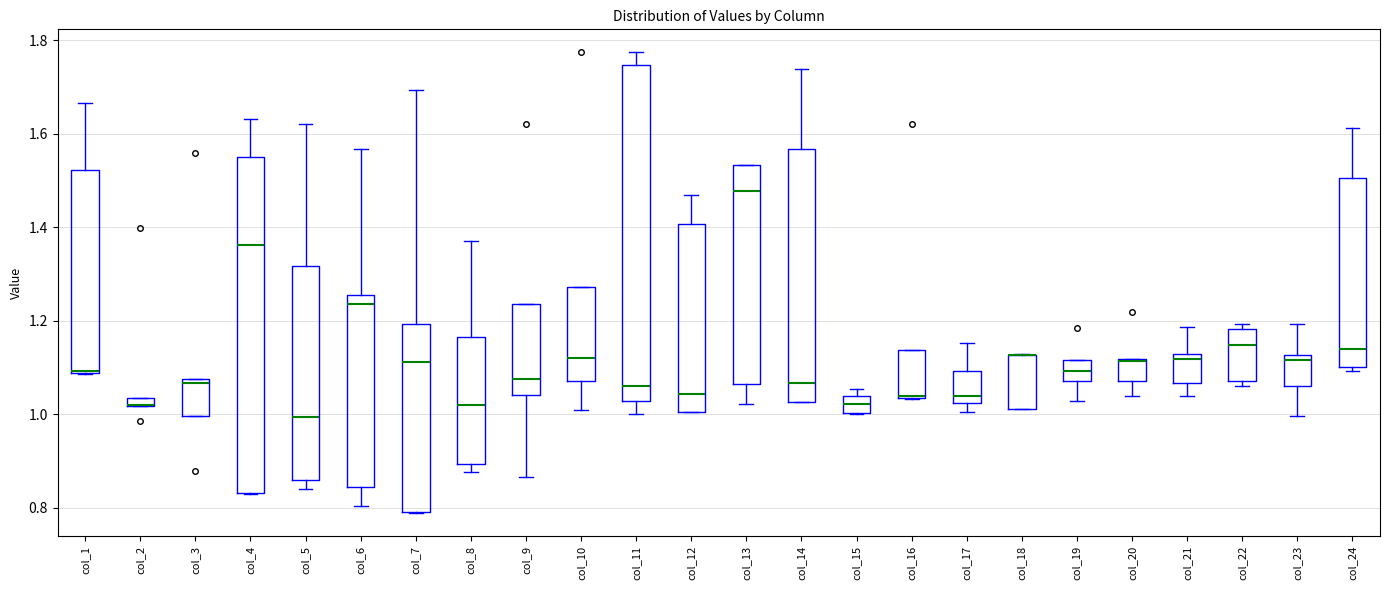

Where is the upper edge of the box for col_4 on the y-axis? The values are not printed on the chart, so give them approximately, as read against the axis.

1.56